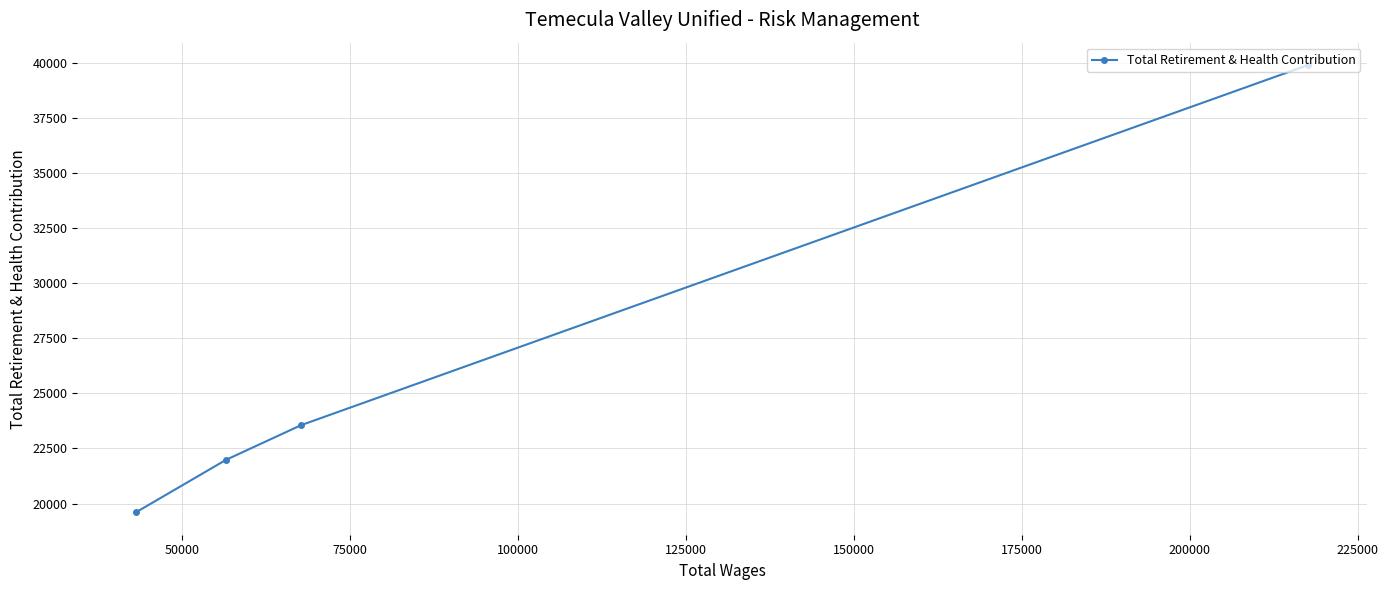

How many data points are less than 23559?

2